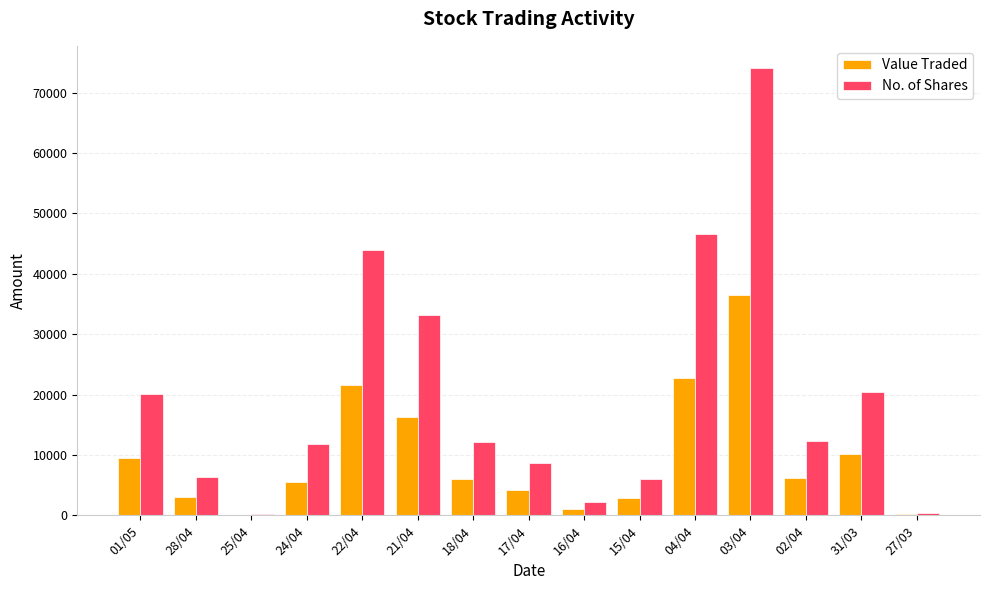

What is the sum of all Value Traded values?

145879